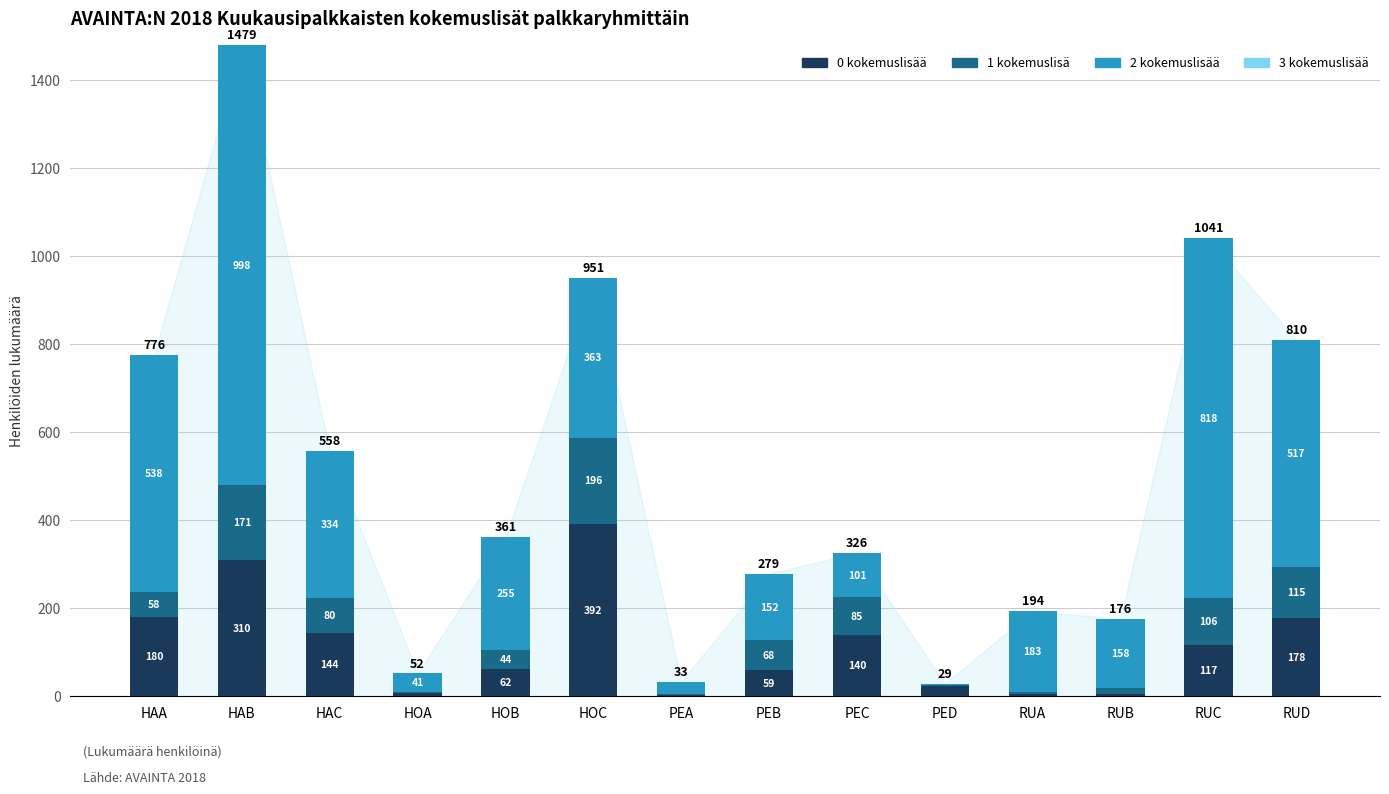

What is the total value across all series at HAC?

558